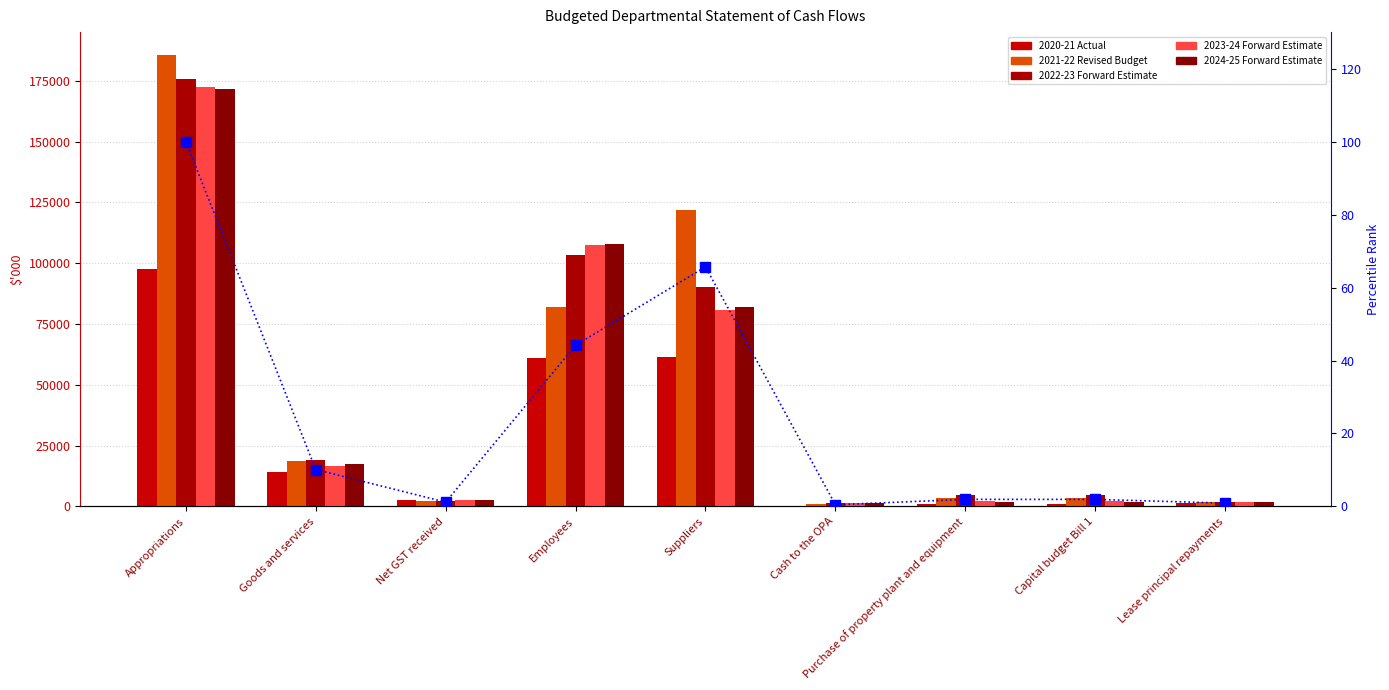

Which label corresponds to the smallest value in the chart?

Cash to the OPA